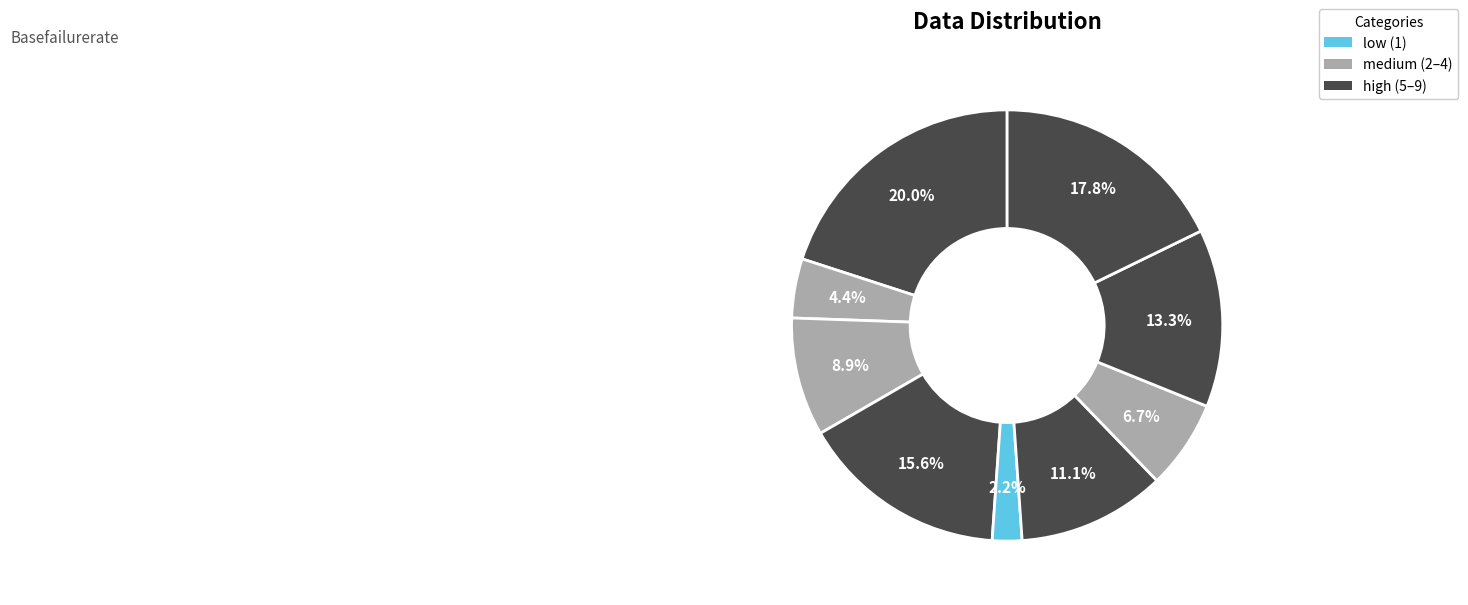

How many segments does this pie chart have?

9